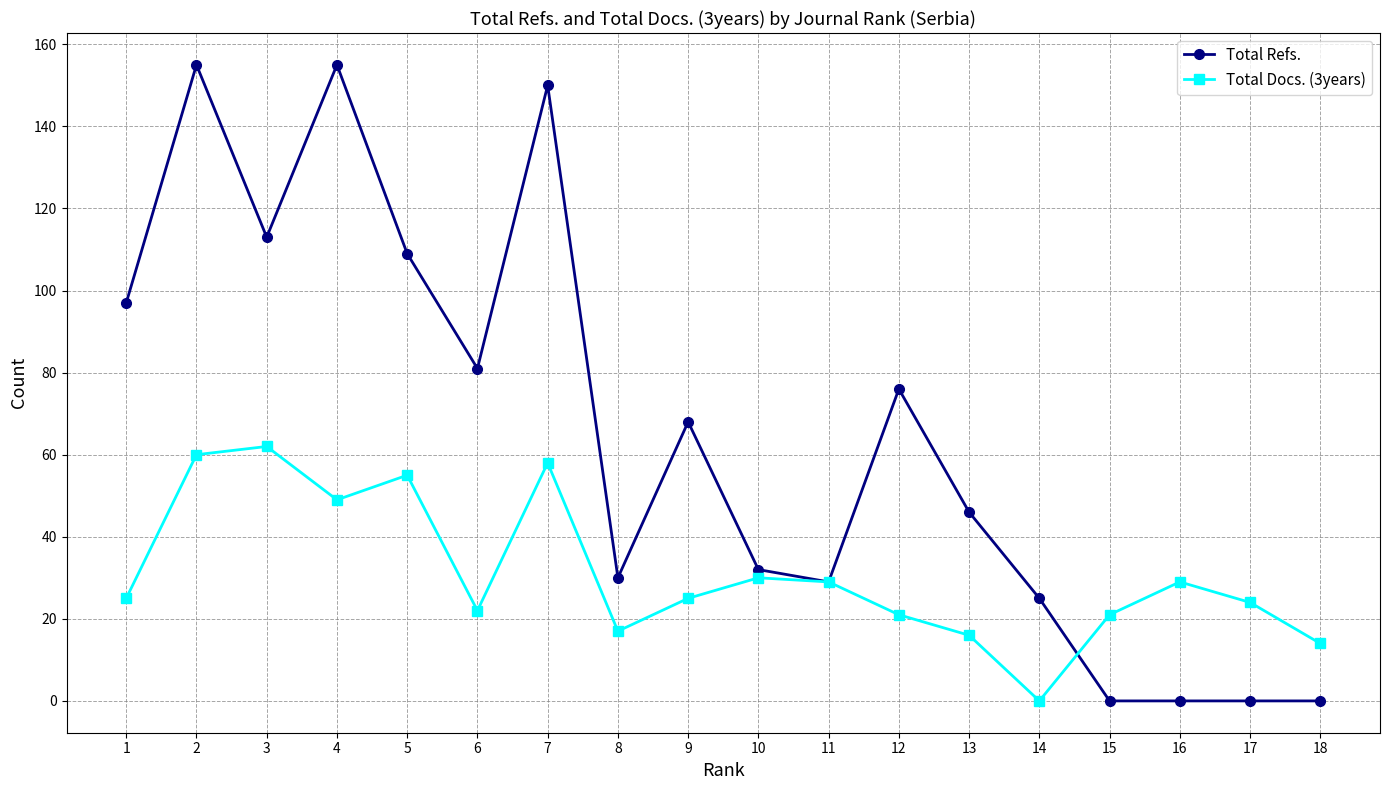

Which category has the highest value in the Total Docs. (3years) series?

3